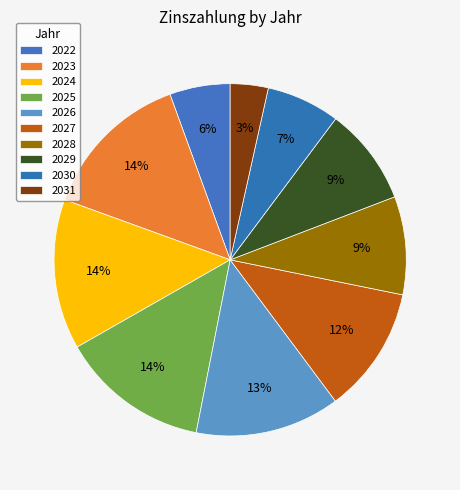

To the nearest percent, what is the combined percentage of 2022 and 2031?

9%